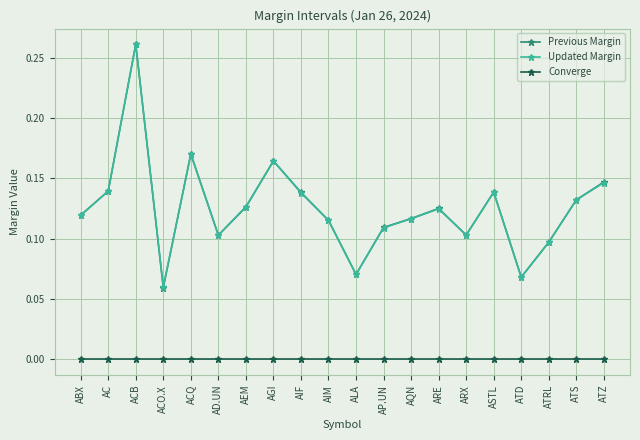

Is it true that Updated Margin equals 0.1 at AEM?

True